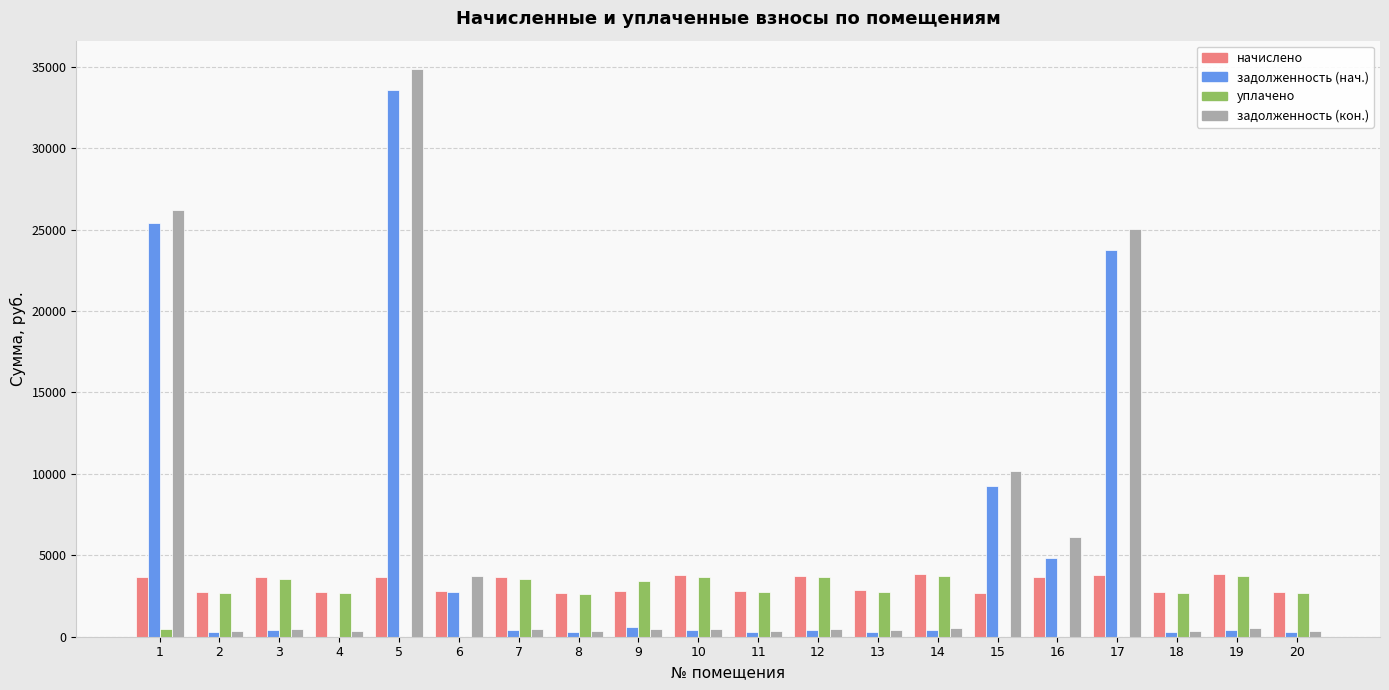

What are all the series names shown in the legend?

начислено, задолженность (нач.), уплачено, задолженность (кон.)